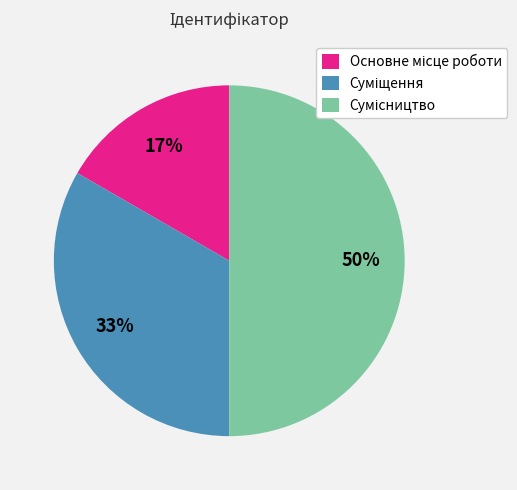

To the nearest percent, what is the average slice percentage?

33%